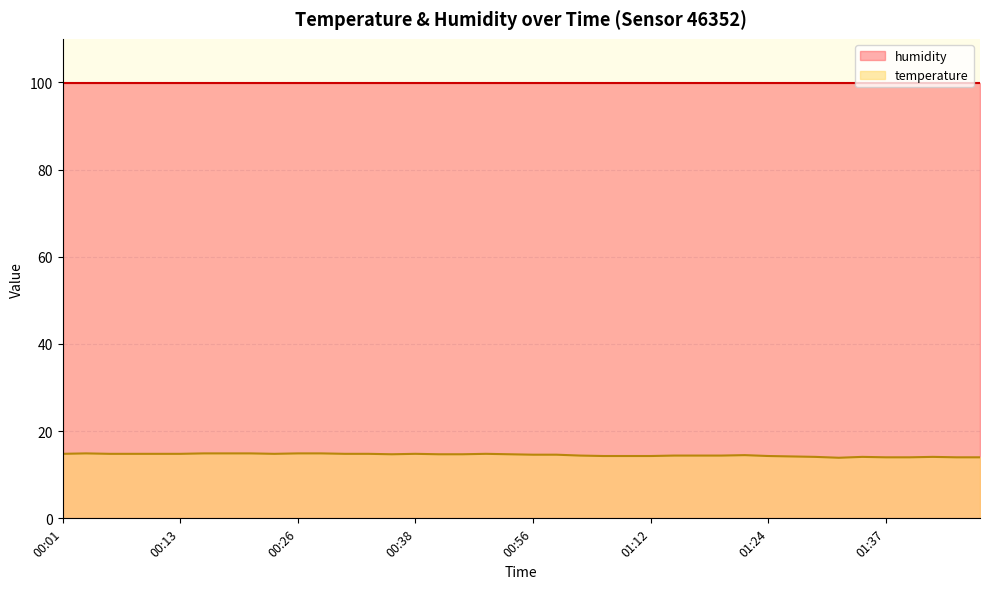

What is the label of the 7th point from the right?

01:32